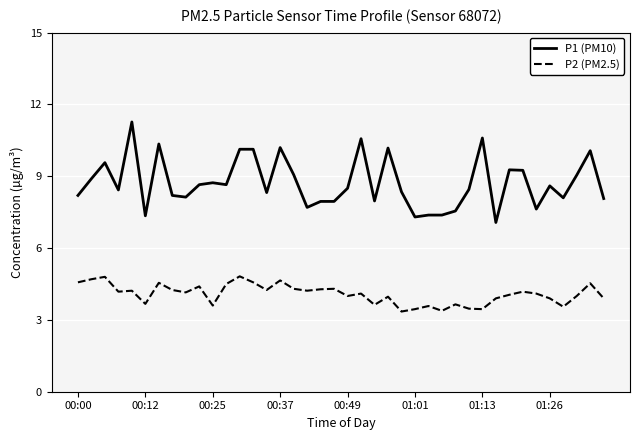

Which series has the largest total across all categories?

P1 (PM10)